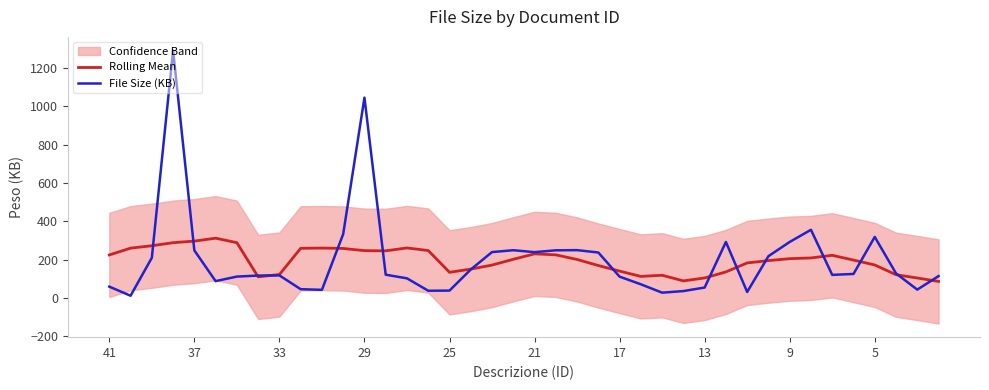

How many times do File Size (KB) and Rolling Mean cross each other?

15